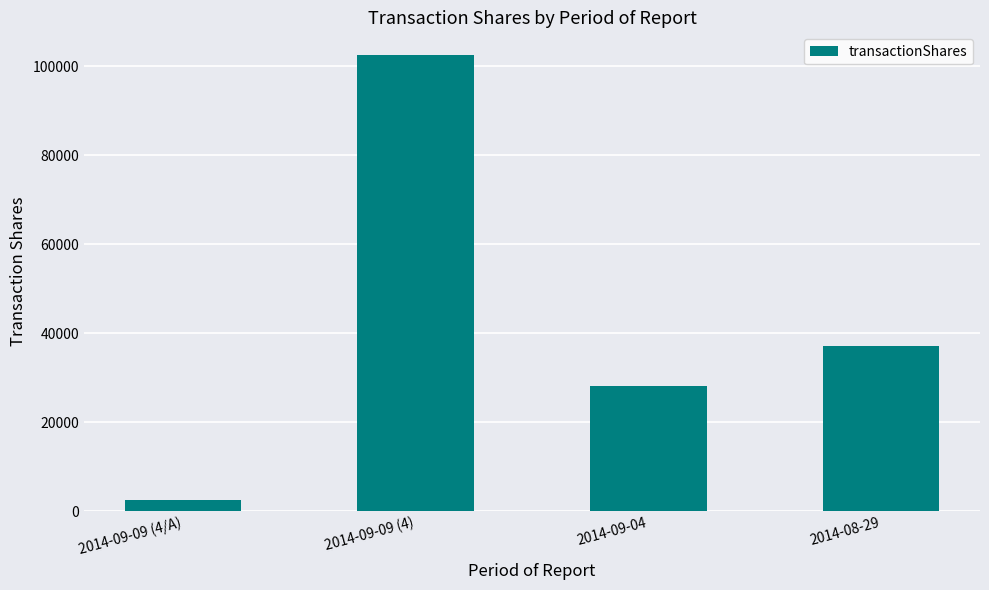

The value at 2014-09-04 is 28114. True or false?

True